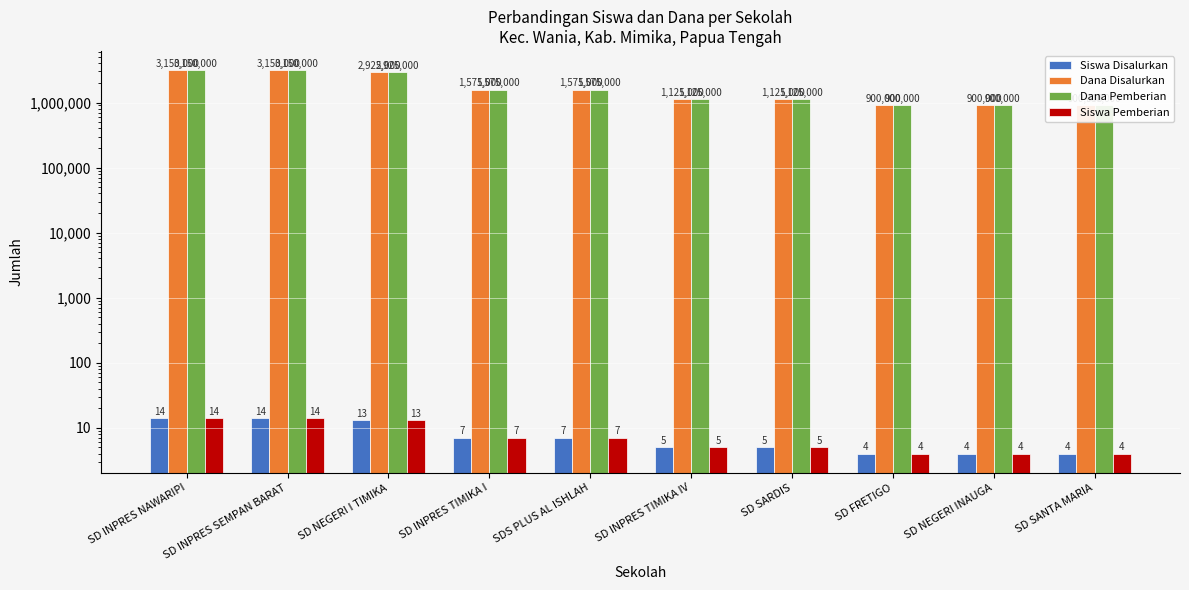

Read the Siswa Disalurkan value at SD FRETIGO, to the nearest 5.

5